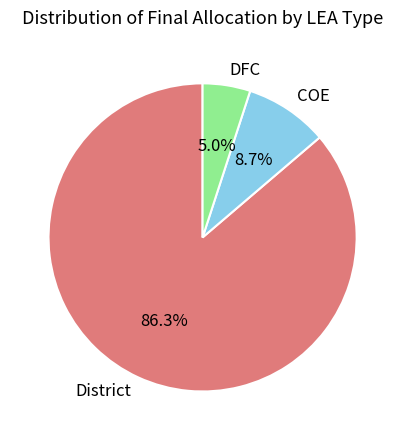

True or false: District accounts for 20% of the total.

False